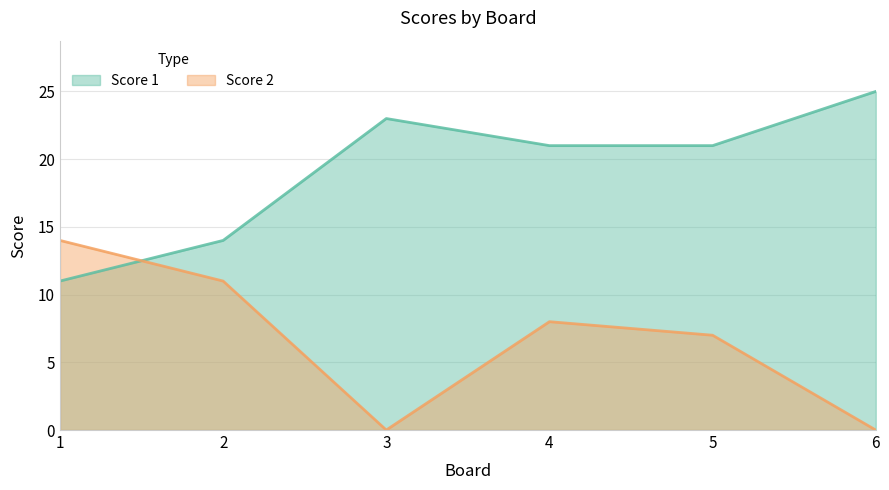

Is it true that Score 1 equals 14 at 2?

True